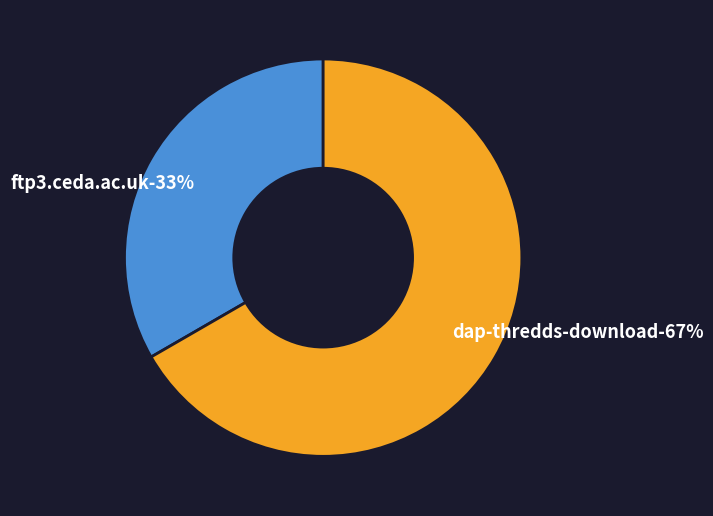

To the nearest percent, what is the combined percentage of ftp3.ceda.ac.uk and dap-thredds-download?

100%